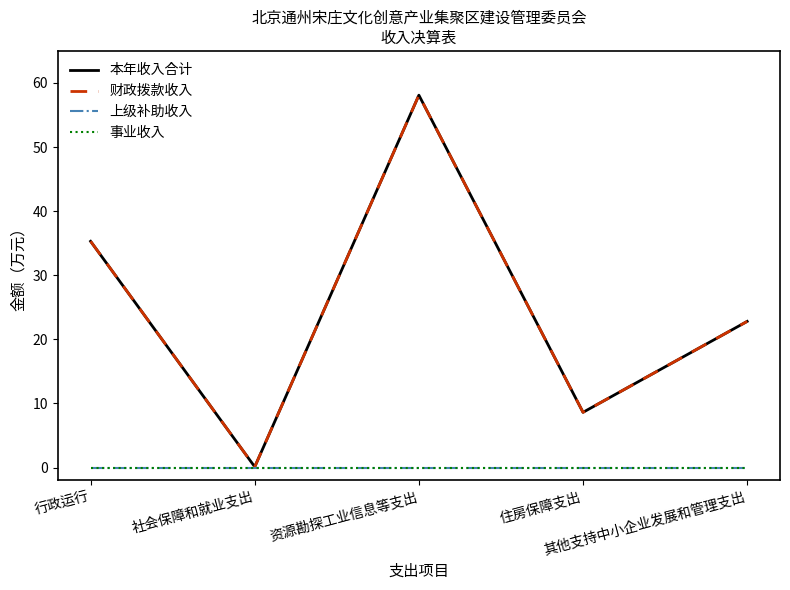

Where does the 本年收入合计 series first go above 22?

行政运行